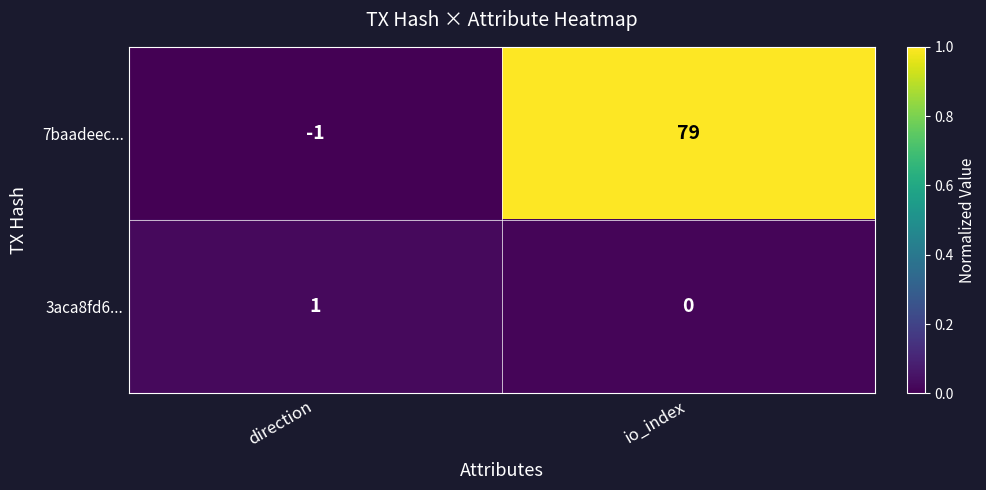

The value of 3aca8fd6... at direction is 0. True or false?

False